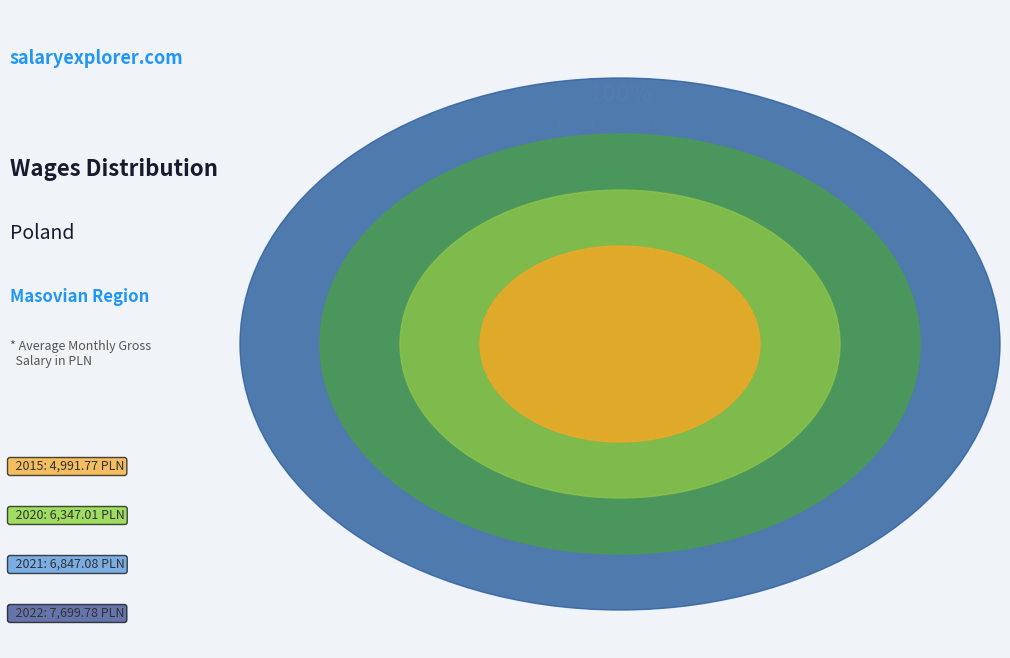

To the nearest percent, what portion does 2021 represent?

26%